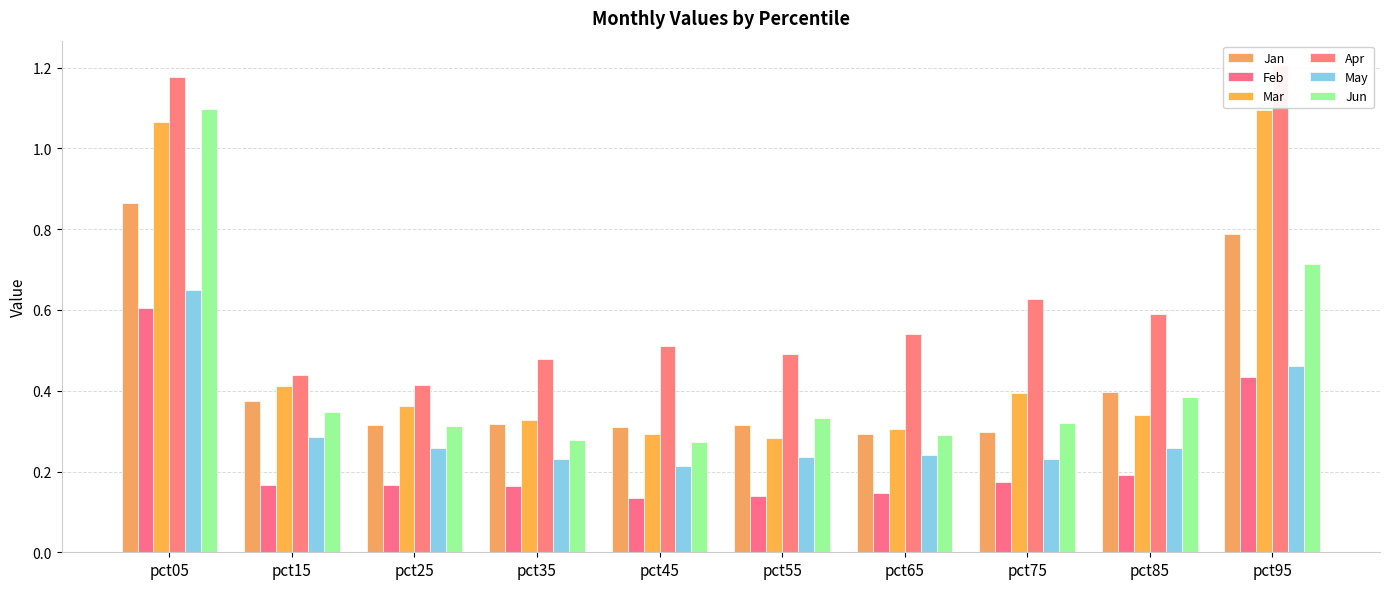

Are the bars grouped side by side (vs. stacked)?

Yes